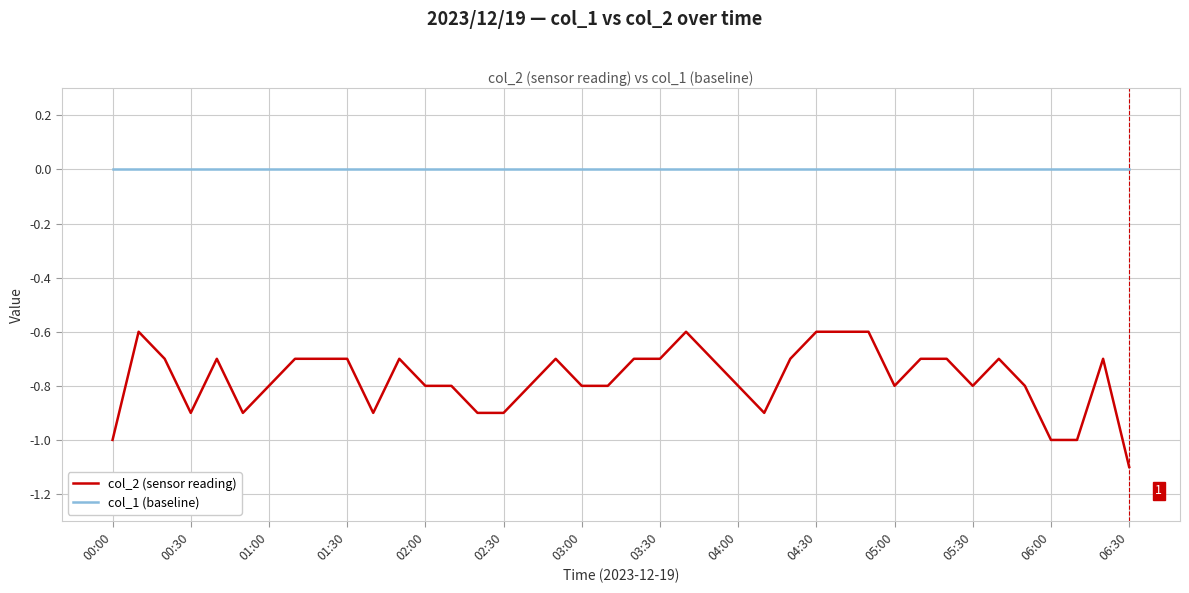

What is the average value of the col_2 (sensor reading) series?

-0.8